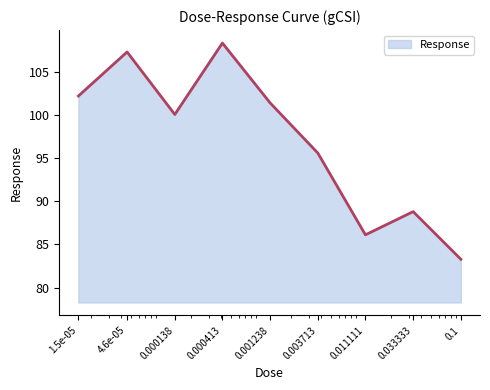

What is the smallest value displayed?

83.3